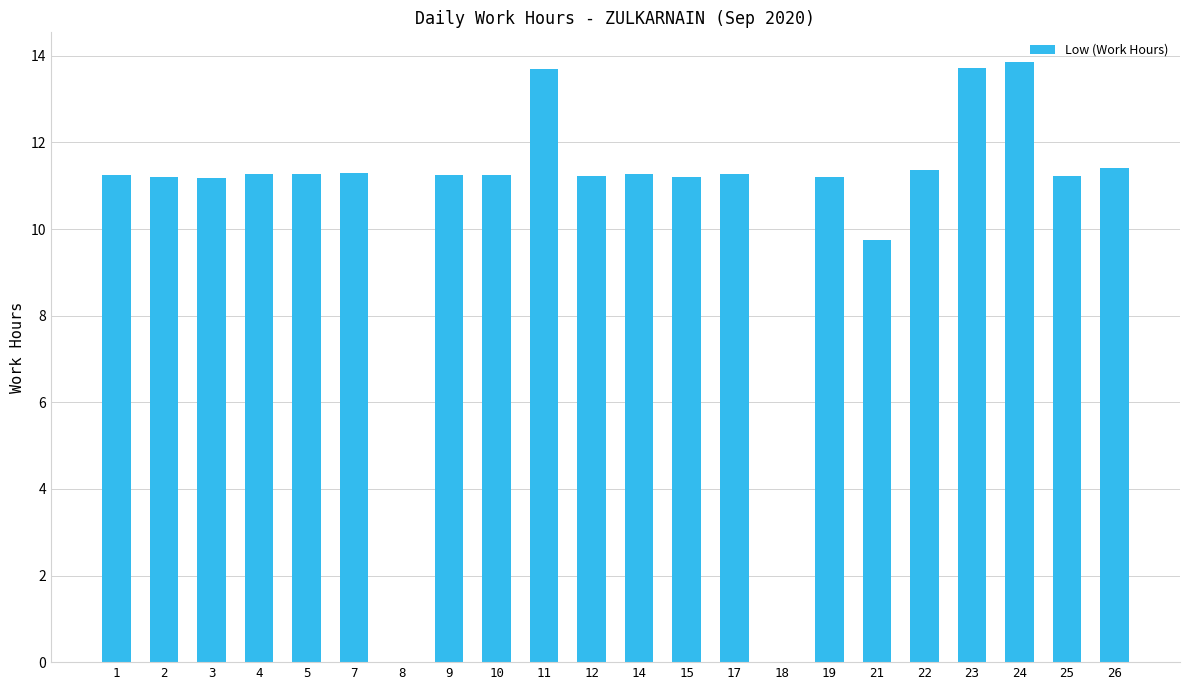

What is the sum of the values at 4 and 1?

22.5